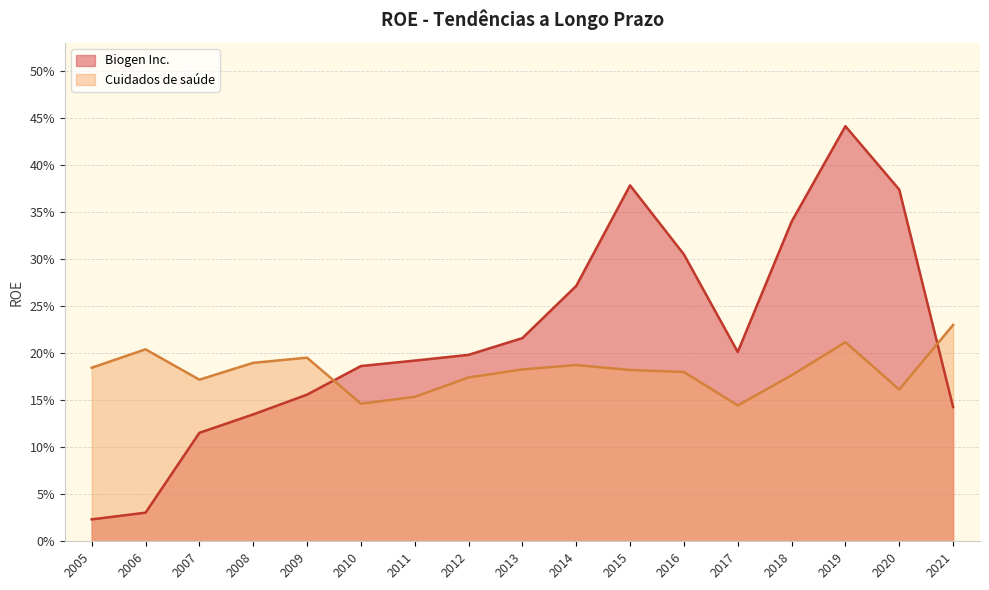

True or false: Cuidados de saúde has a value of 0.2 at 2005.

True